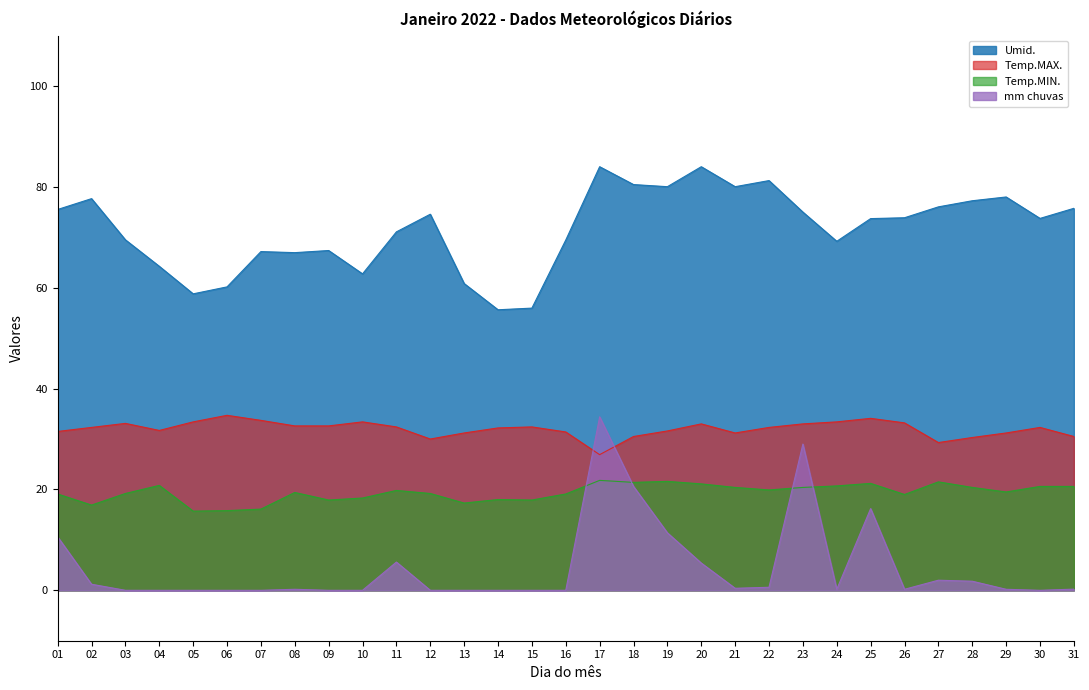

True or false: Temp.MAX. has a value of 20.6 at 03.

False